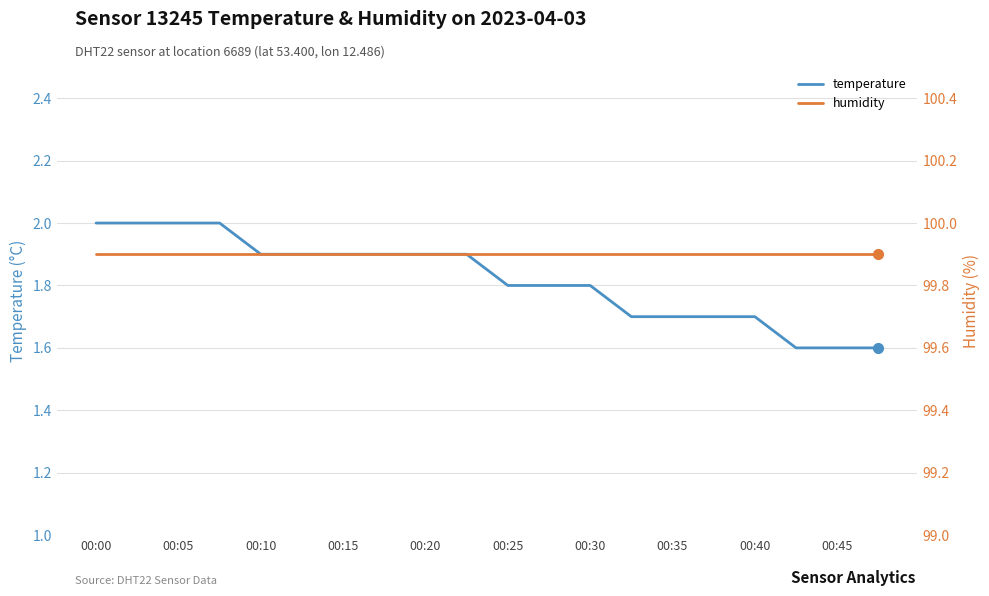

The temperature series shows 2.6 at 00:40. True or false?

False